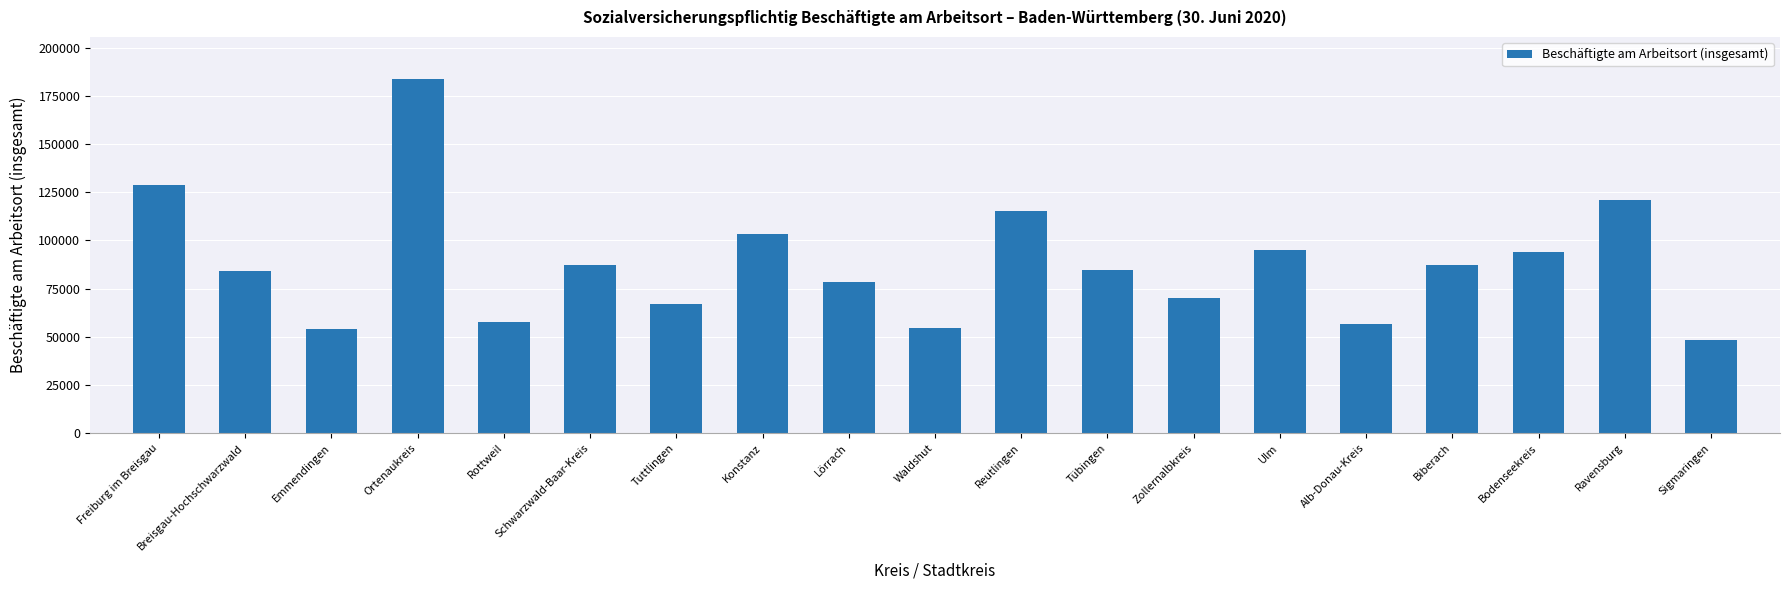

What is the maximum value shown in the chart?

183590